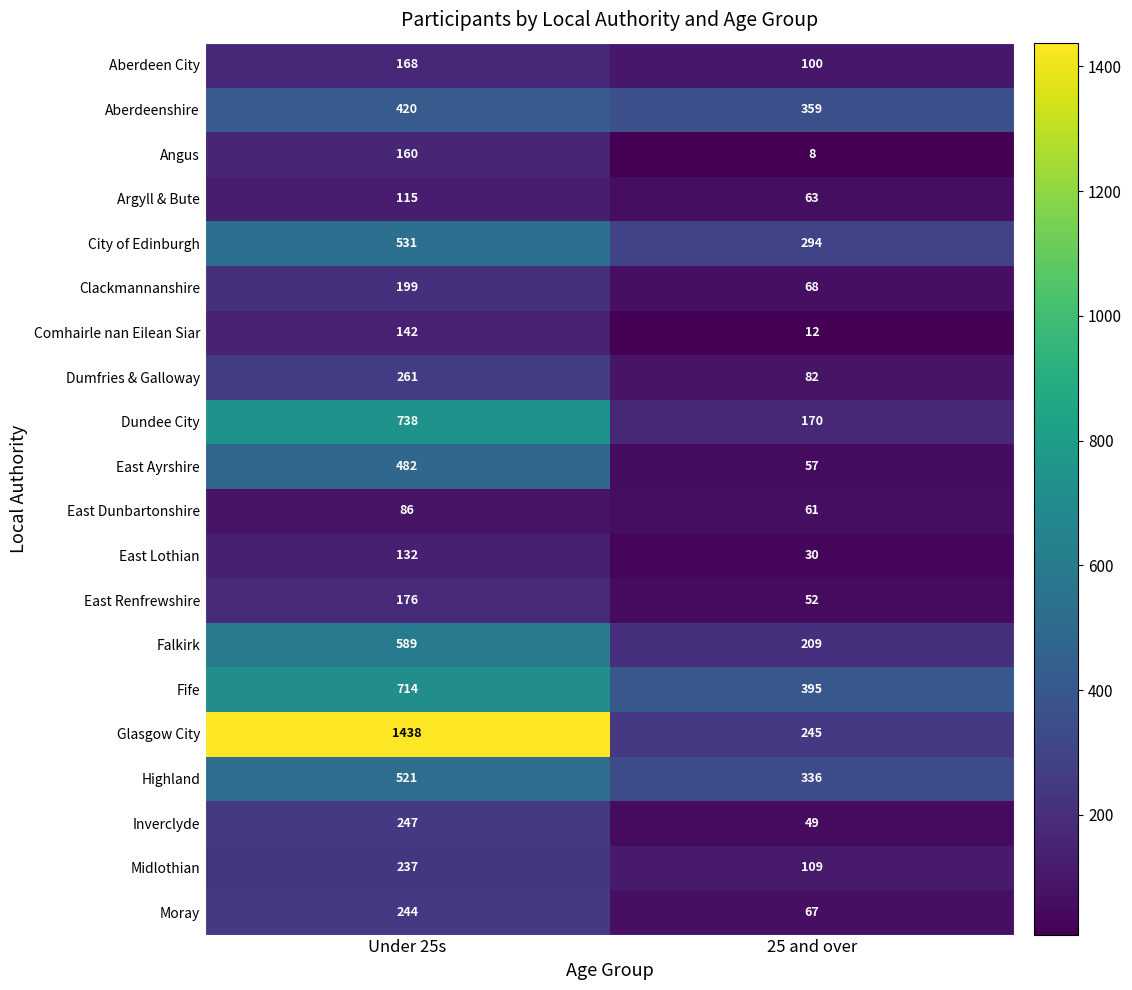

At which category does the chart reach its minimum across all series?

25 and over